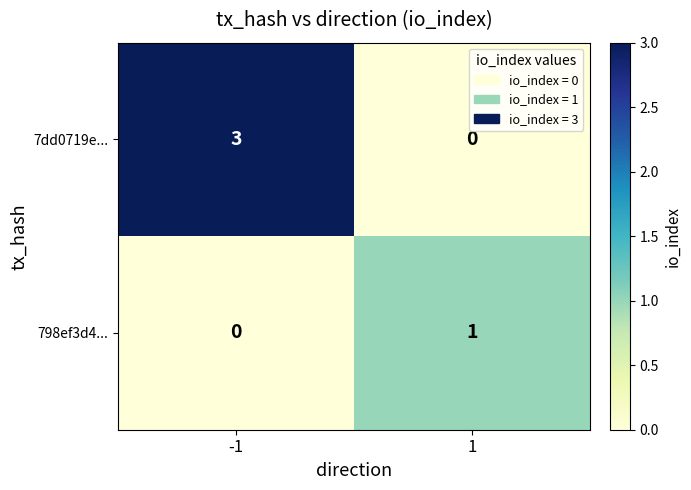

True or false: 7dd0719e... has a value of 3 at -1.

True